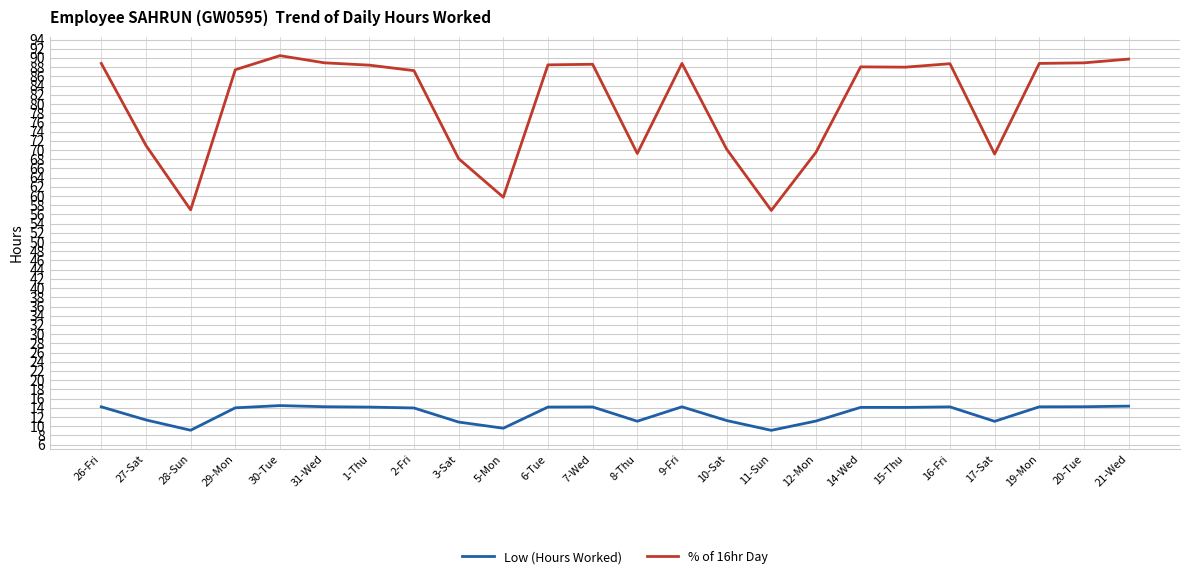

At 21-Wed, list the series in order from largest to smallest.

% of 16hr Day, Low (Hours Worked)